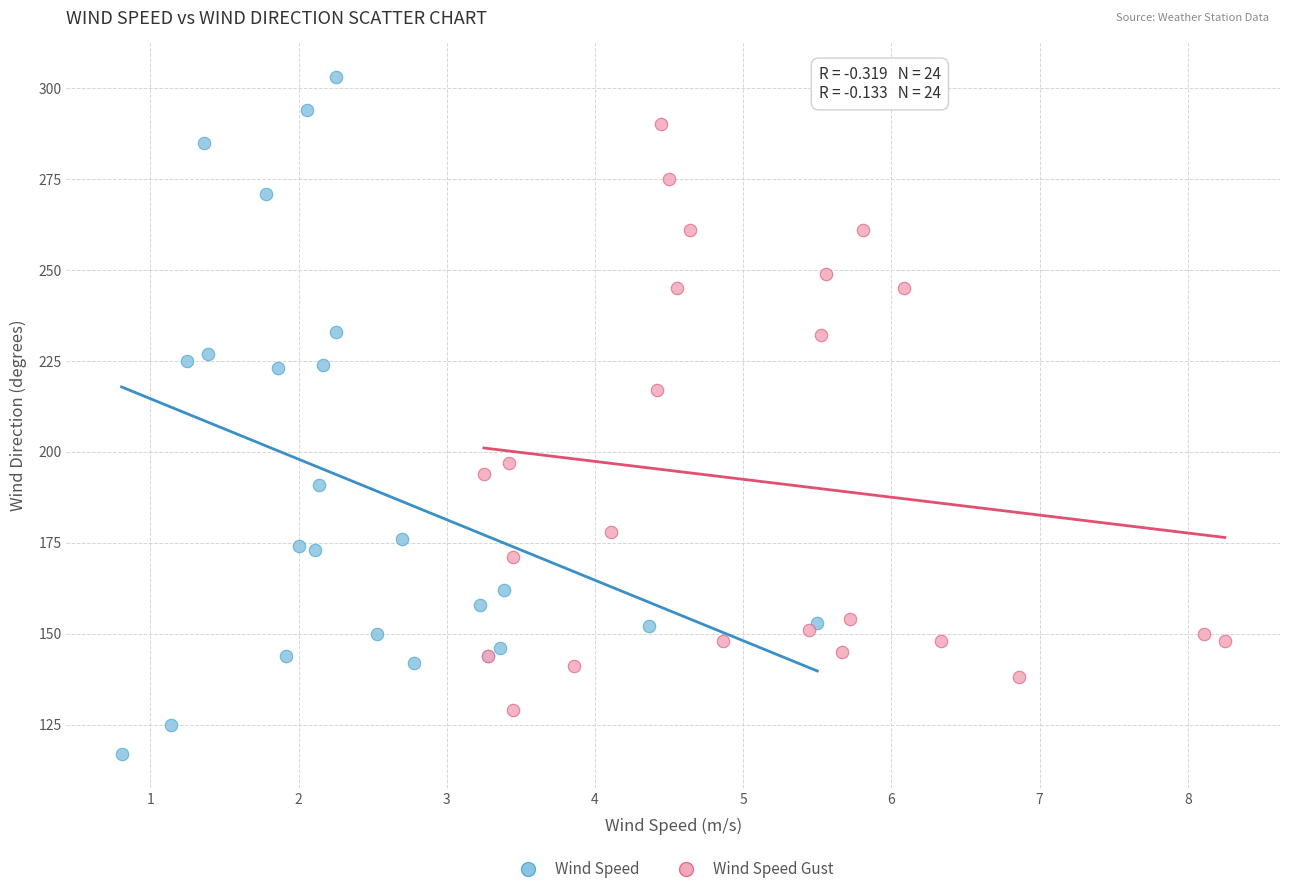

Which series contains the lowest Y value?

Wind Speed